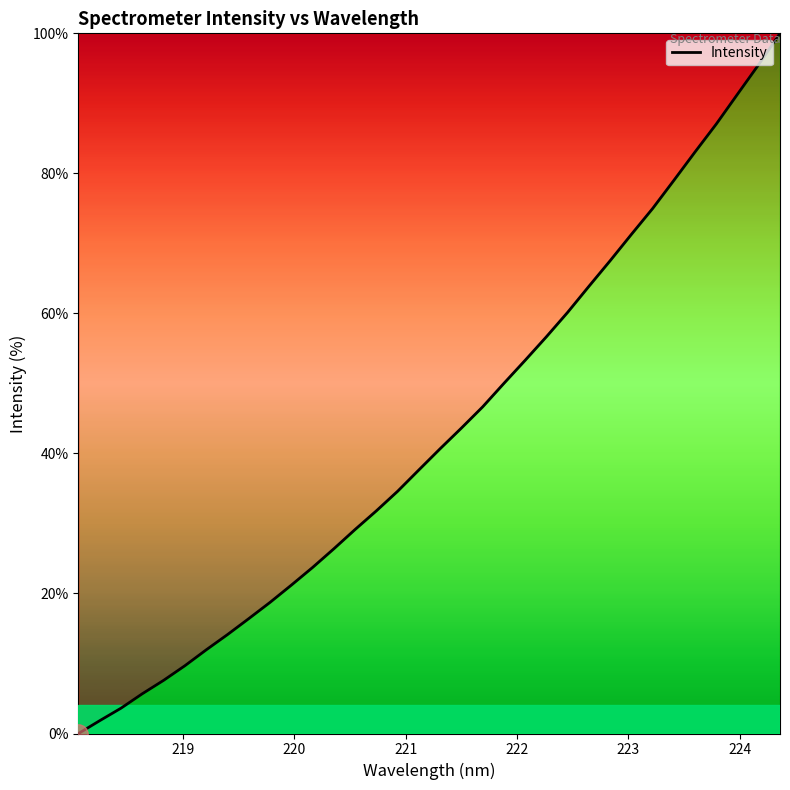

How many values are above zero?

33